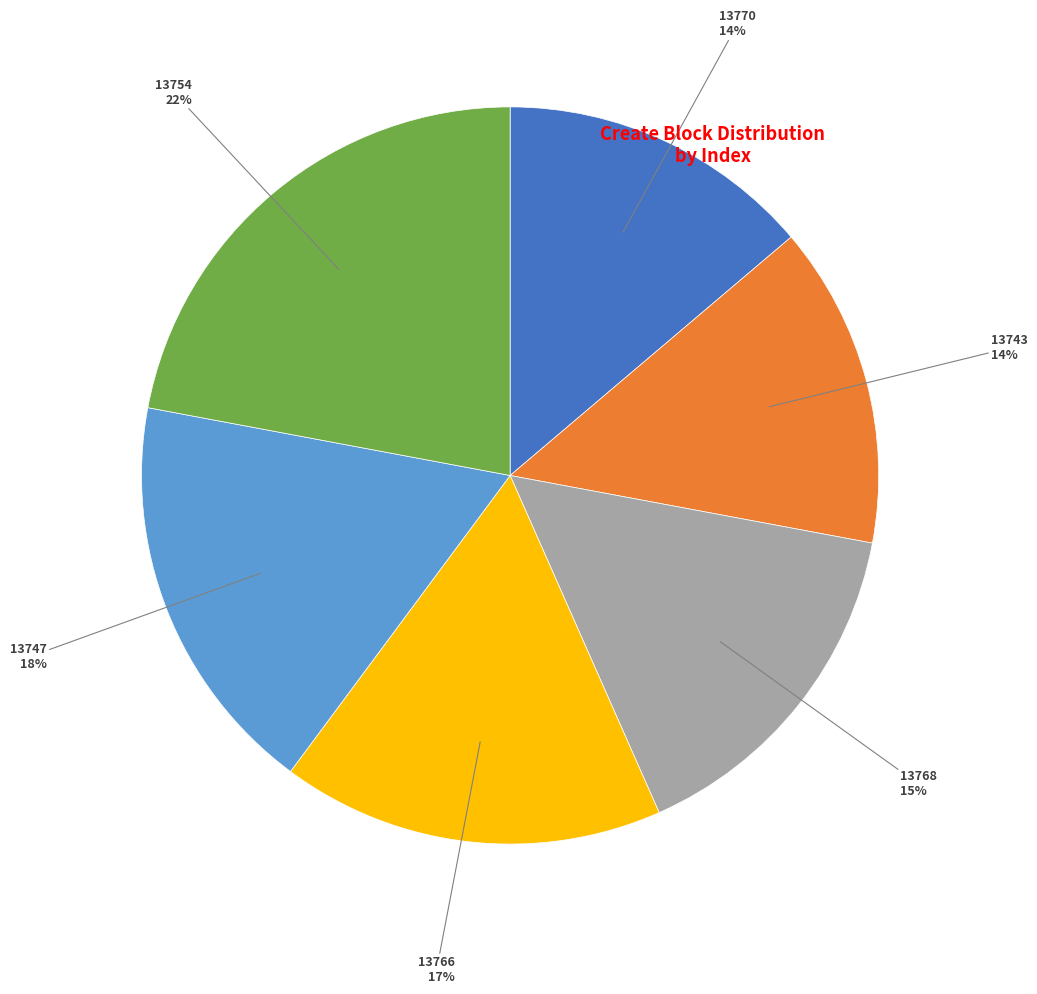

Does any single category account for the majority?

No